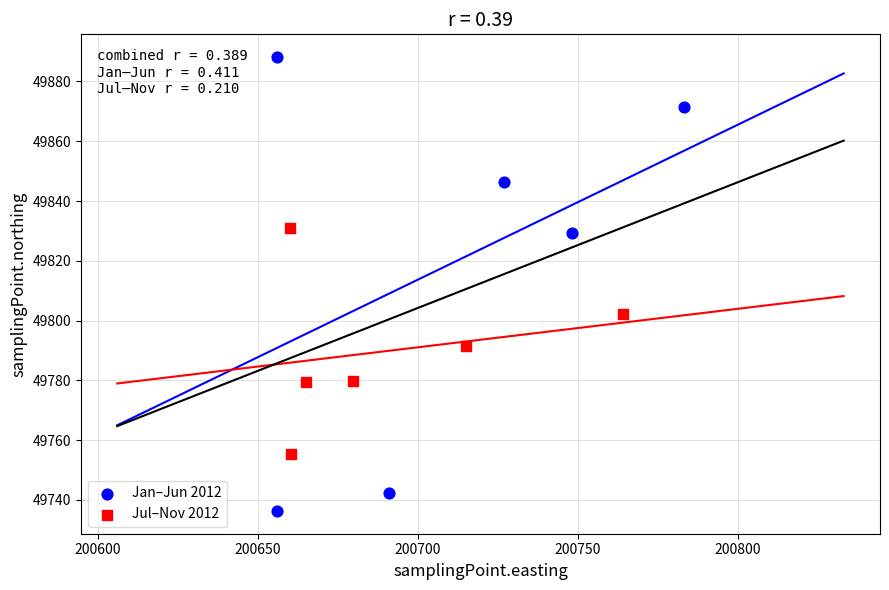

Which series reaches the minimum Y coordinate?

Jan–Jun 2012